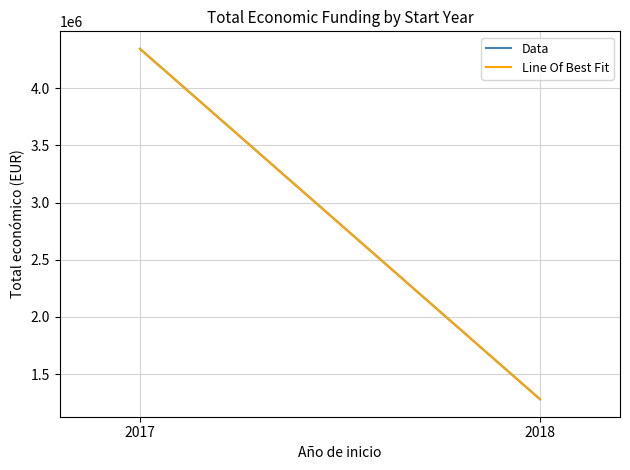

Which series changed the most between 2017 and 2018?

Data